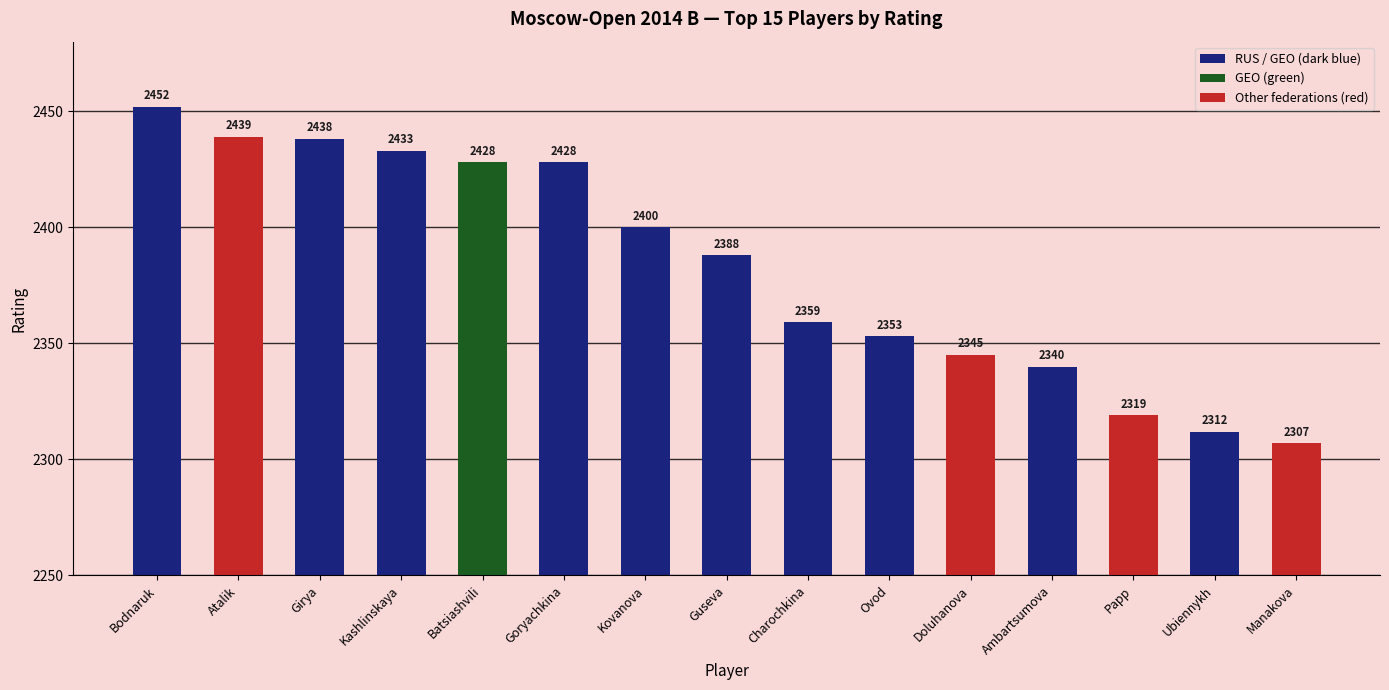

What is the change in value from Bodnaruk to Girya?

-14